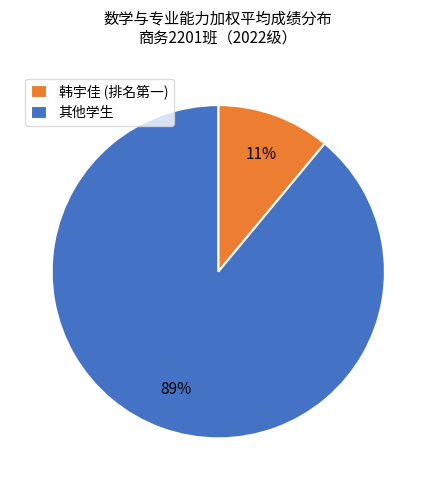

To the nearest percent, what percentage of the pie is 其他学生?

89%